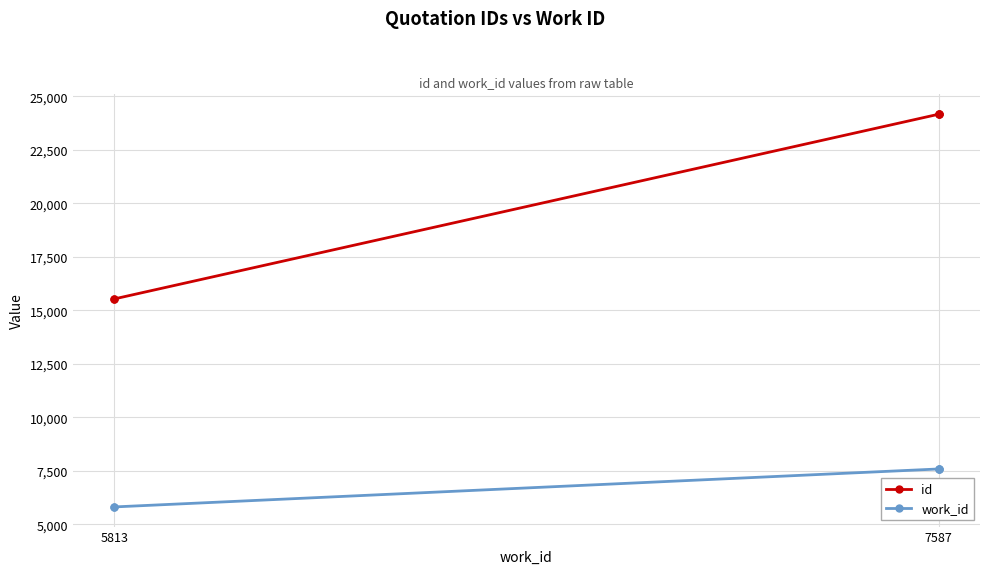

What are all the series names shown in the legend?

id, work_id